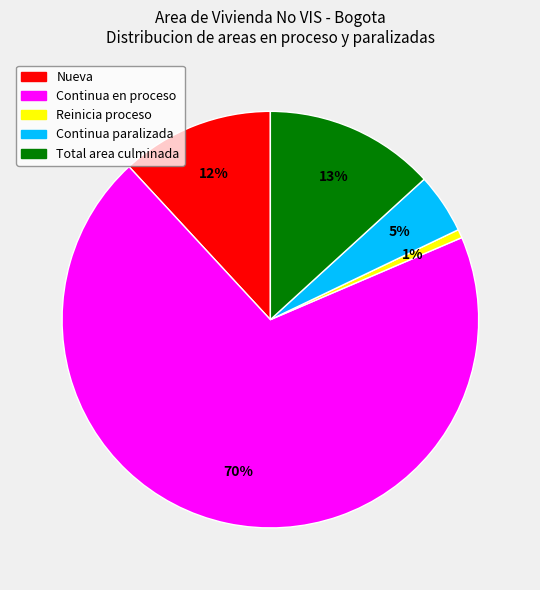

To the nearest percent, what is the average slice percentage?

20%